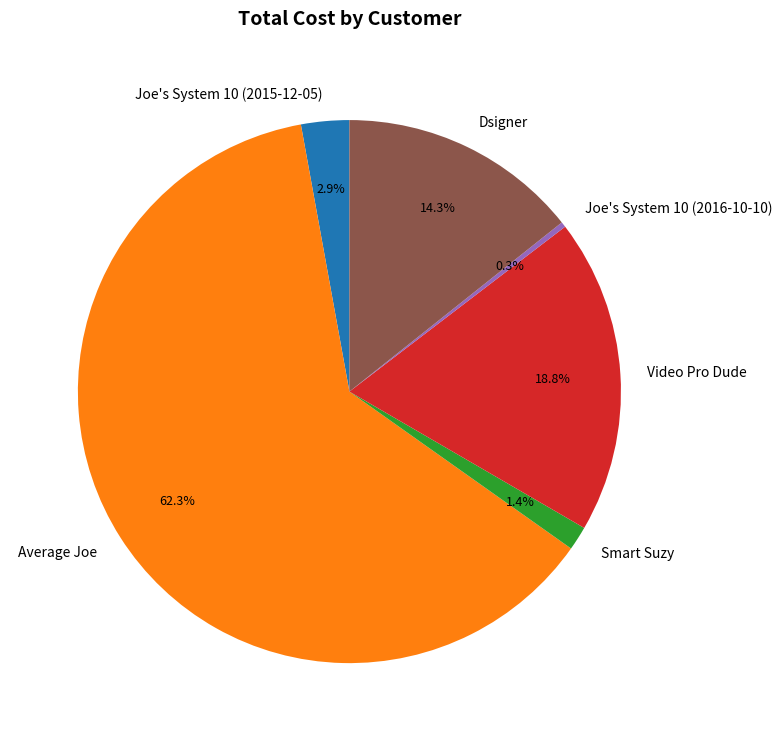

Rank the categories by value from lowest to highest.

Joe's System 10 (2016-10-10), Smart Suzy, Joe's System 10 (2015-12-05), Dsigner, Video Pro Dude, Average Joe